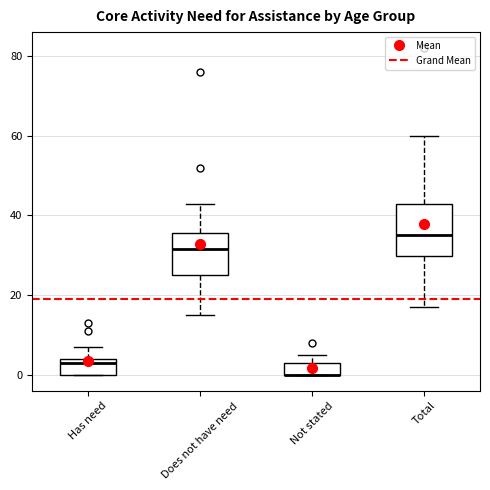

Reading left to right, transcribe this box plot: for each box, give where its median line is, the range the box spans, and where its two whiskers end, as read against the y-axis. The values are not printed on the chart, so give them approximately, as read against the axis.

Has need: median 4 (just below the box's upper edge), box 0 to 4, whiskers 0 to 8
Does not have need: median 32, box 26 to 36, whiskers 16 to 44
Not stated: median 0 (drawn on the box's lower edge), box 0 to 4, whiskers 0 to 6
Total: median 36, box 30 to 44, whiskers 18 to 60